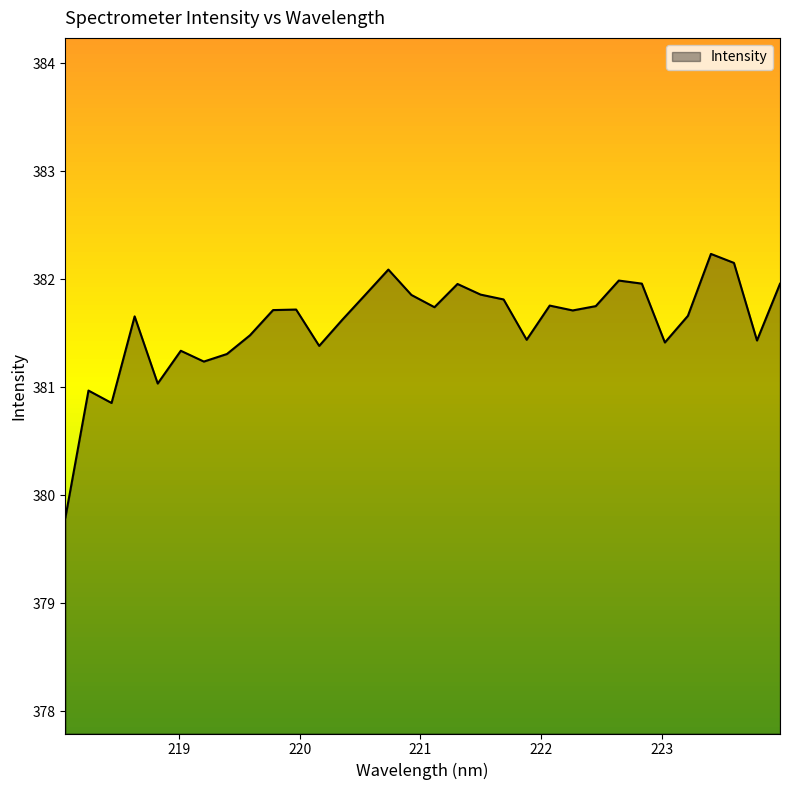

What is the smallest value displayed?

379.8